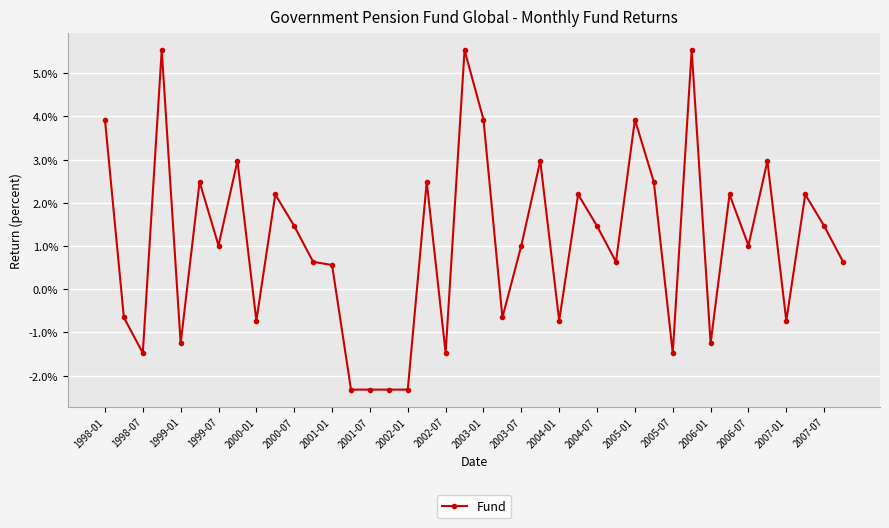

Reading right to left, list all the values displayed in this chart.

0.0	0.0	0.0	-0.0	0.0	0.0	0.0	-0.0	0.1	-0.0	0.0	0.0	0.0	0.0	0.0	-0.0	0.0	0.0	-0.0	0.0	0.1	-0.0	0.0	-0.0	-0.0	-0.0	-0.0	0.0	0.0	0.0	0.0	-0.0	0.0	0.0	0.0	-0.0	0.1	-0.0	-0.0	0.0